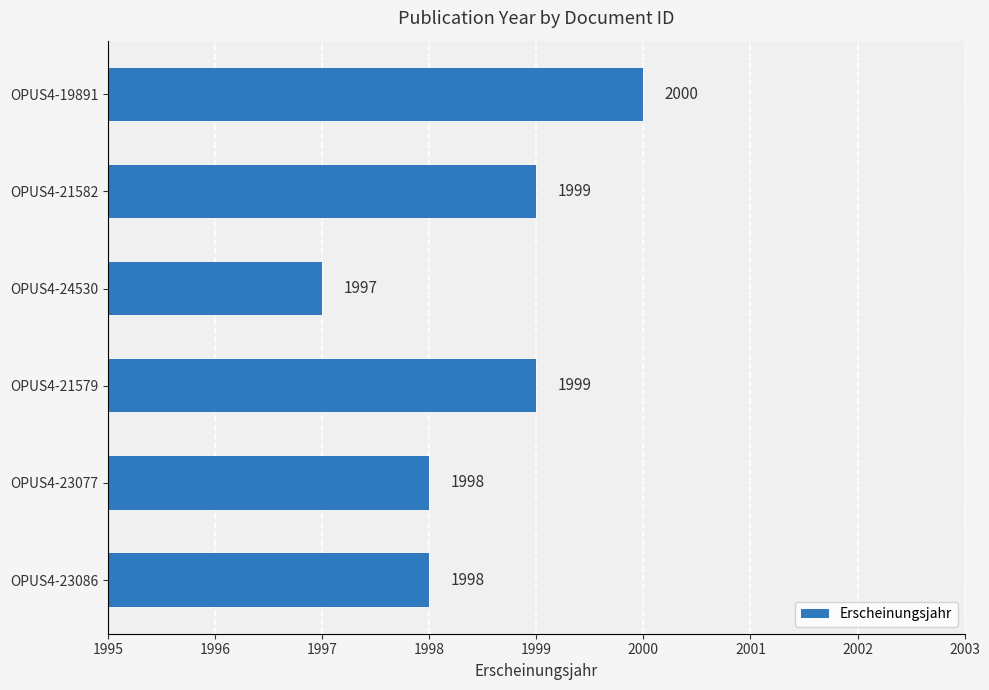

The value at OPUS4-21582 is 2902. True or false?

False